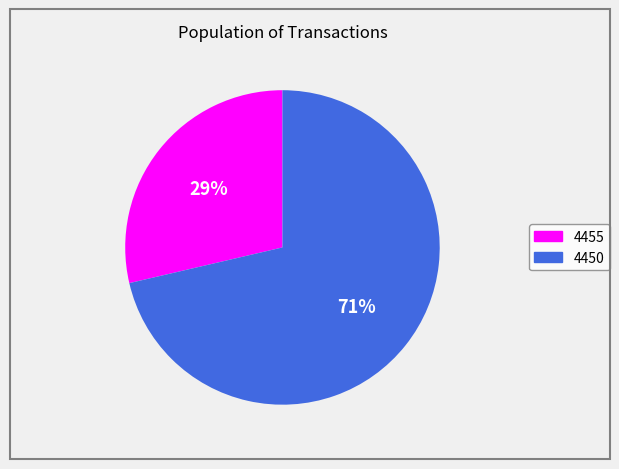

To the nearest percent, what is the average slice percentage?

50%